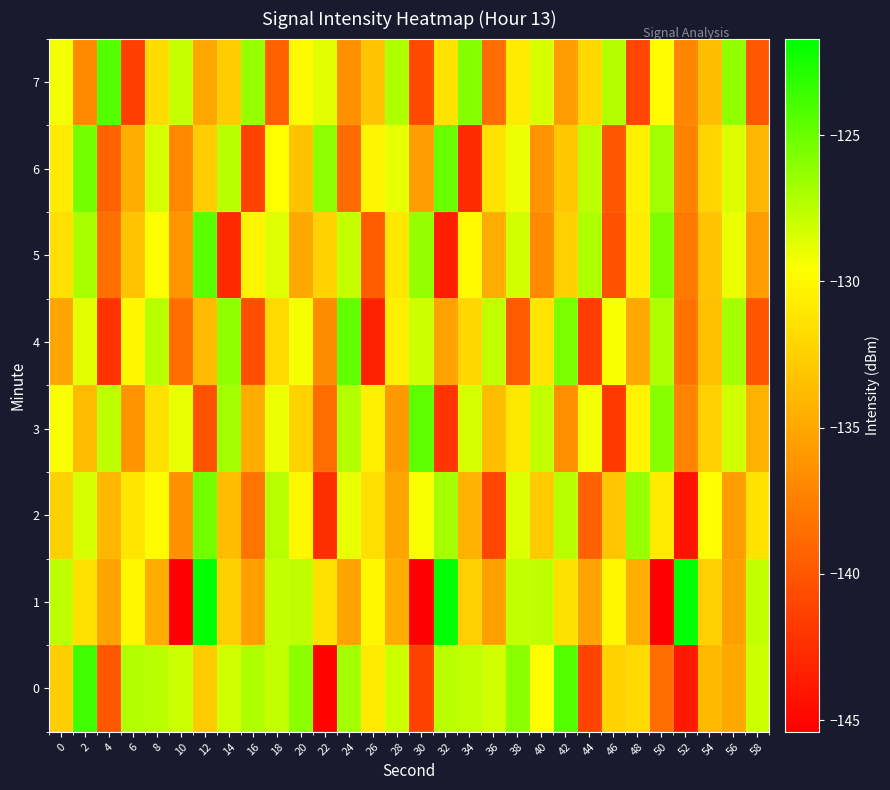

Reading left to right, list all the values displayed in this chart.

0: 0=-132.6	2=-123.7	4=-140.0	6=-127.2	8=-127.5	10=-127.9	12=-132.8	14=-128.1	16=-127.2	18=-127.7	20=-126.0	22=-145.2	24=-126.8	26=-130.9	28=-128.0	30=-141.3	32=-127.5	34=-127.7	36=-128.2	38=-126.1	40=-129.6	42=-124.3	44=-141.2	46=-132.4	48=-131.9	50=-138.6	52=-143.8	54=-133.9	56=-134.9	58=-128.0
1: 0=-127.6	2=-131.5	4=-135.2	6=-130.0	8=-134.6	10=-145.4	12=-121.7	14=-132.5	16=-135.5	18=-127.8	20=-127.6	22=-131.5	24=-135.2	26=-130.0	28=-134.6	30=-145.4	32=-121.7	34=-132.5	36=-135.5	38=-127.8	40=-127.6	42=-131.5	44=-135.2	46=-130.0	48=-134.6	50=-145.4	52=-121.7	54=-132.5	56=-135.5	58=-127.8
2: 0=-132.5	2=-128.3	4=-134.1	6=-131.2	8=-129.8	10=-136.4	12=-125.3	14=-133.7	16=-138.2	18=-127.4	20=-130.1	22=-142.5	24=-128.9	26=-131.6	28=-135.2	30=-129.4	32=-126.8	34=-134.3	36=-141.1	38=-128.6	40=-132.9	42=-127.5	44=-139.4	46=-133.1	48=-126.4	50=-130.8	52=-144.2	54=-129.7	56=-135.6	58=-131.3
3: 0=-129.4	2=-133.8	4=-127.6	6=-136.2	8=-131.5	10=-128.9	12=-140.3	14=-126.7	16=-134.8	18=-129.1	20=-132.4	22=-138.6	24=-127.2	26=-130.5	28=-135.9	30=-124.6	32=-142.1	34=-128.3	36=-133.7	38=-131.0	40=-127.8	42=-136.5	44=-129.2	46=-141.8	48=-130.4	50=-125.9	52=-137.3	54=-132.6	56=-128.1	58=-134.4
4: 0=-135.2	2=-128.7	4=-142.3	6=-130.1	8=-127.4	10=-138.6	12=-133.8	14=-126.2	16=-140.5	18=-131.9	20=-129.3	22=-136.7	24=-124.8	26=-143.2	28=-130.6	30=-128.0	32=-135.4	34=-132.1	36=-127.7	38=-139.8	40=-131.2	42=-125.5	44=-141.6	46=-129.4	48=-134.9	50=-127.1	52=-138.3	54=-133.5	56=-126.8	58=-140.2
5: 0=-131.6	2=-126.9	4=-138.4	6=-133.2	8=-129.7	10=-136.1	12=-124.5	14=-142.8	16=-130.3	18=-128.6	20=-135.0	22=-132.4	24=-127.8	26=-139.6	28=-131.1	30=-126.3	32=-143.5	34=-129.9	36=-134.7	38=-128.2	40=-136.8	42=-132.5	44=-127.1	46=-140.4	48=-130.7	50=-125.6	52=-137.9	54=-133.3	56=-129.0	58=-135.7
6: 0=-130.8	2=-125.4	4=-139.2	6=-134.6	8=-128.3	10=-136.9	12=-132.7	14=-127.5	16=-141.3	18=-129.6	20=-133.4	22=-126.1	24=-138.8	26=-130.2	28=-128.9	30=-135.5	32=-125.0	34=-142.7	36=-131.4	38=-129.1	40=-136.3	42=-133.0	44=-127.6	46=-140.0	48=-130.5	50=-126.7	52=-137.4	54=-132.2	56=-128.5	58=-134.1
7: 0=-129.2	2=-136.8	4=-124.3	6=-141.5	8=-131.7	10=-127.9	12=-135.1	14=-132.8	16=-126.4	18=-139.3	20=-130.0	22=-128.7	24=-136.5	26=-133.2	28=-127.1	30=-140.8	32=-131.3	34=-125.8	36=-138.6	38=-130.9	40=-128.4	42=-135.7	44=-132.0	46=-127.3	48=-141.1	50=-129.8	52=-137.0	54=-133.6	56=-126.2	58=-139.9